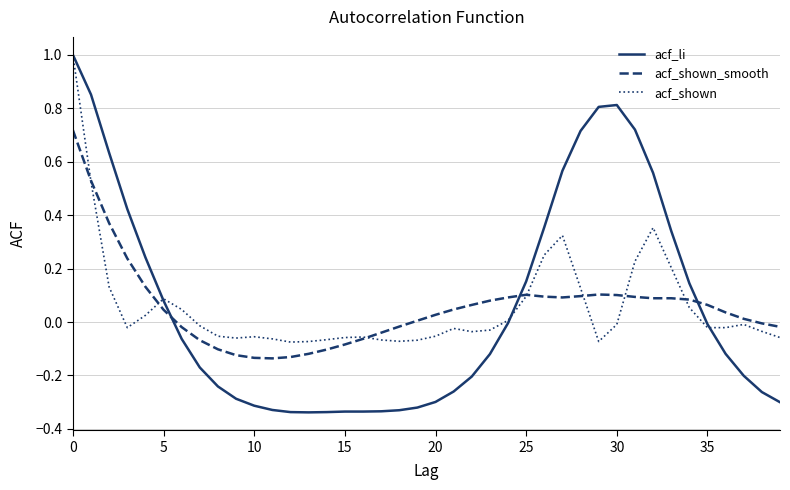

How many intersections are there between acf_shown_smooth and acf_li?

3